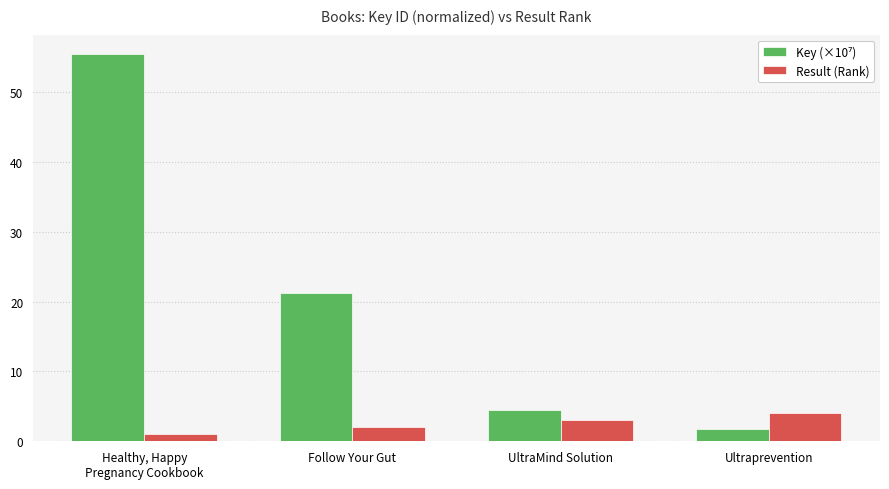

How many Result (Rank) values are between 2 and 4?

3